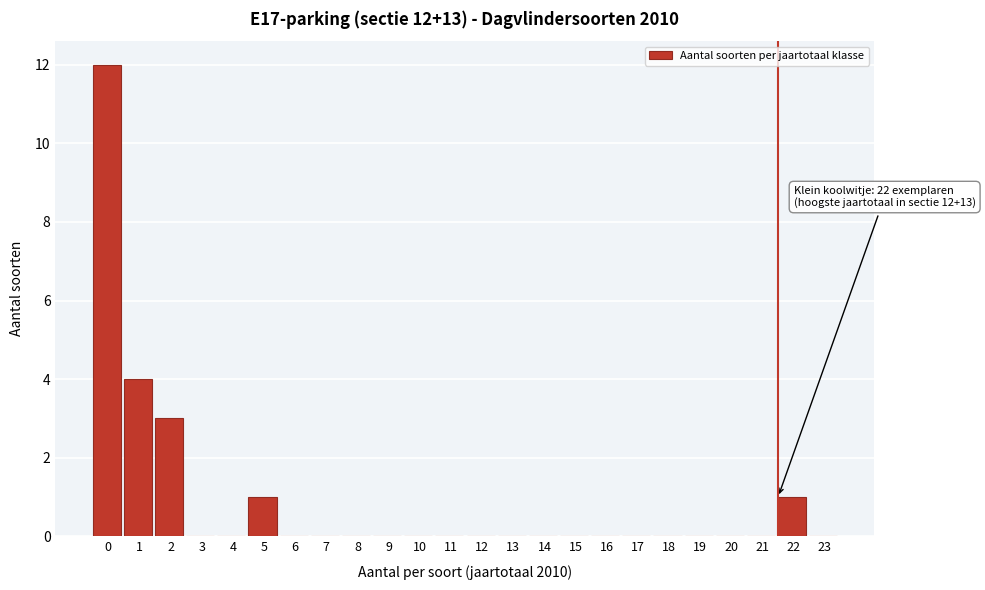

Reading right to left, extract all data points from this chart.

23=0	22=1	21=0	20=0	19=0	18=0	17=0	16=0	15=0	14=0	13=0	12=0	11=0	10=0	9=0	8=0	7=0	6=0	5=1	4=0	3=0	2=3	1=4	0=12